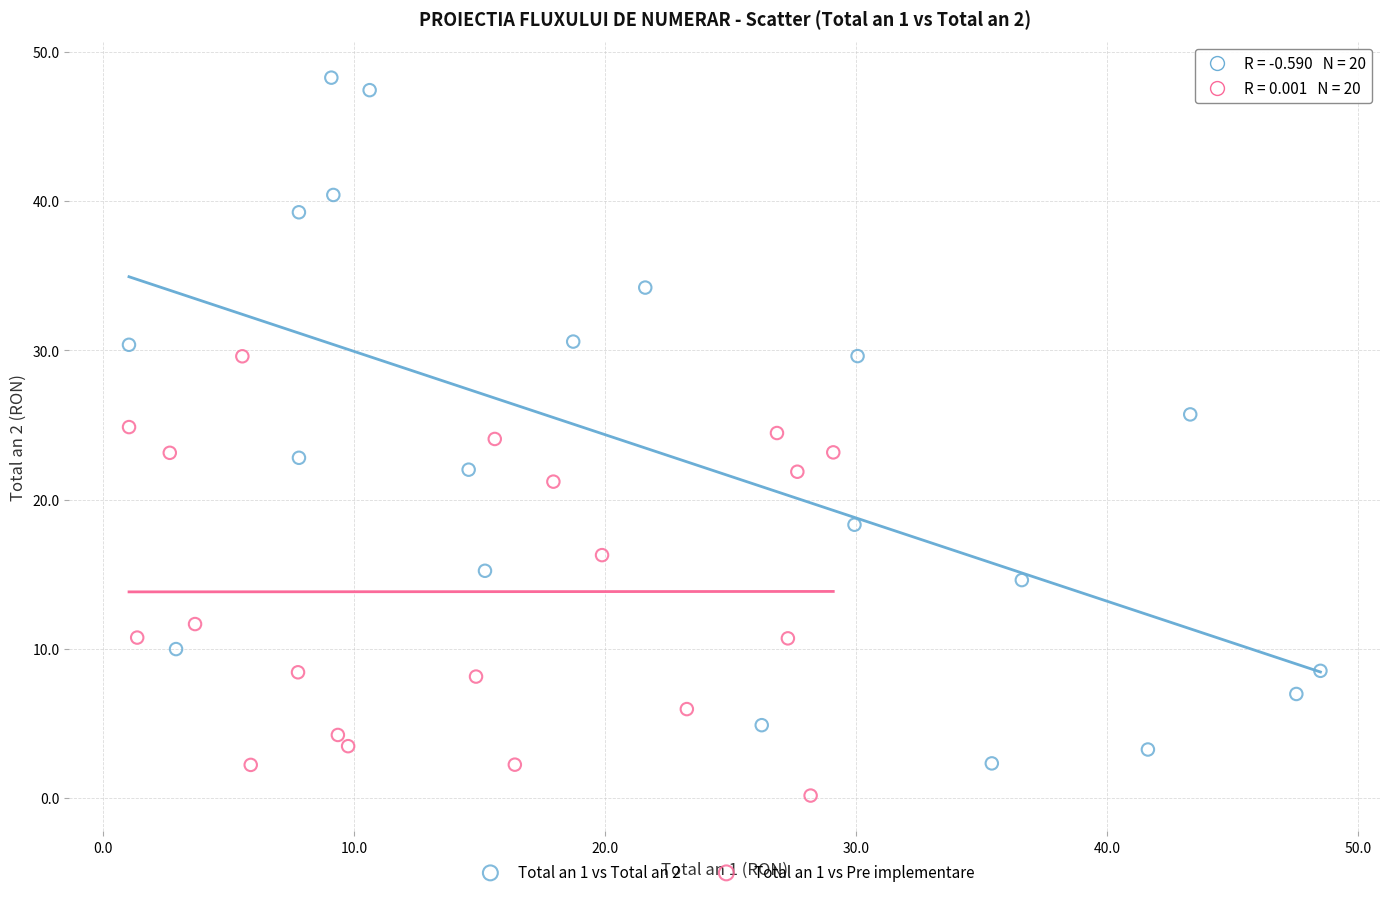

Which series reaches the maximum Y coordinate?

Total an 1 vs Total an 2